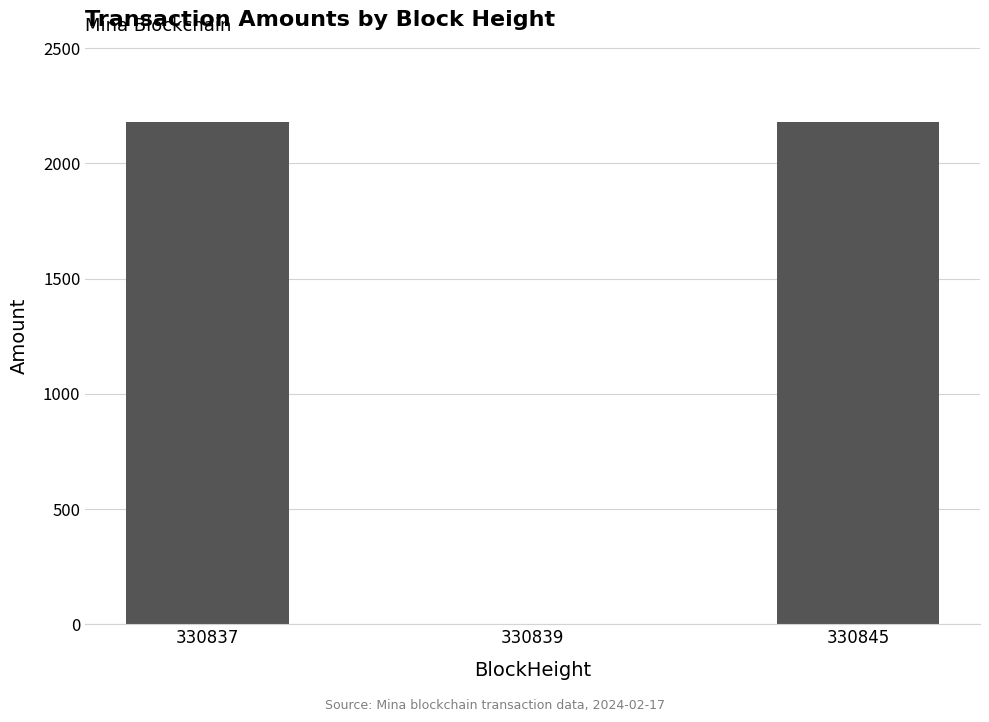

What is the difference between the values at 330845 and 330837?

1.0